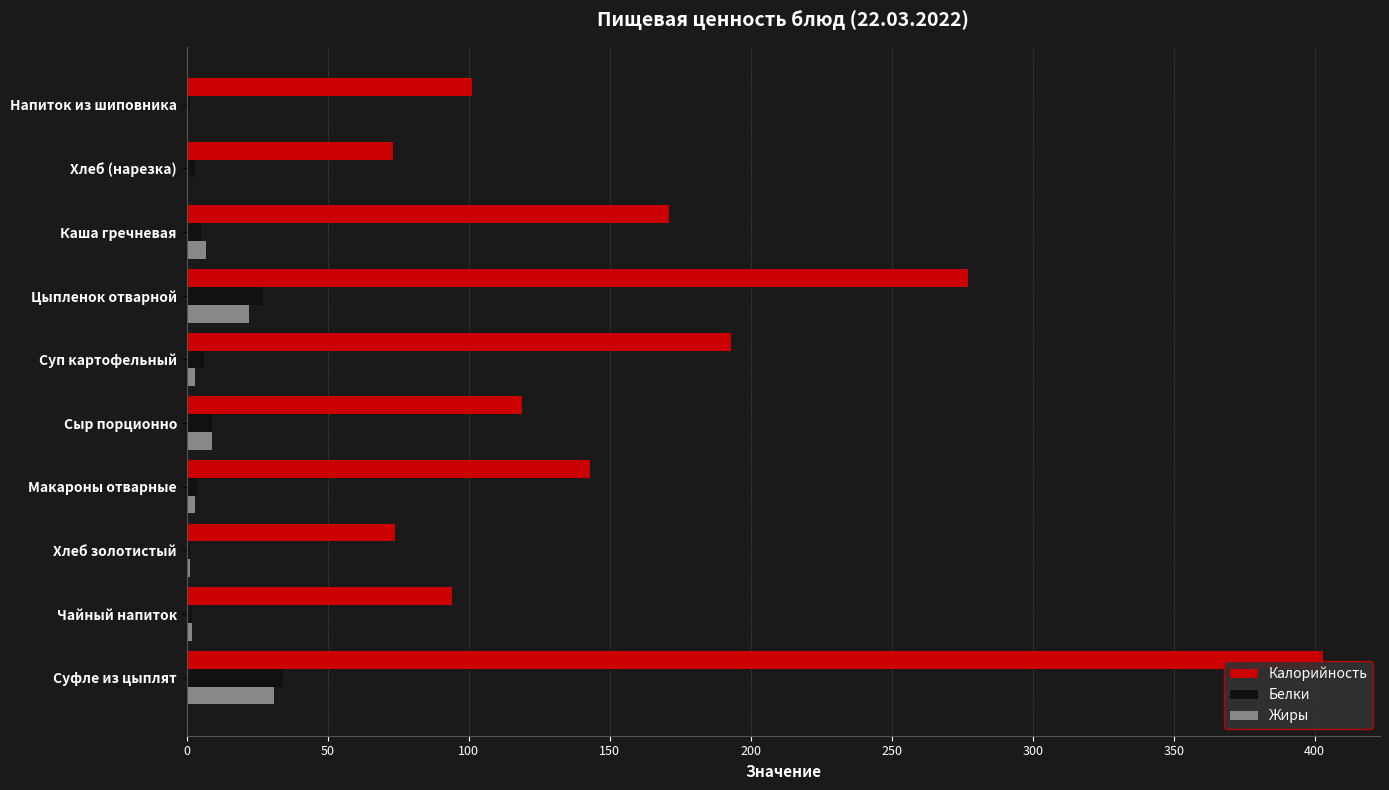

What are all the series names shown in the legend?

Калорийность, Белки, Жиры